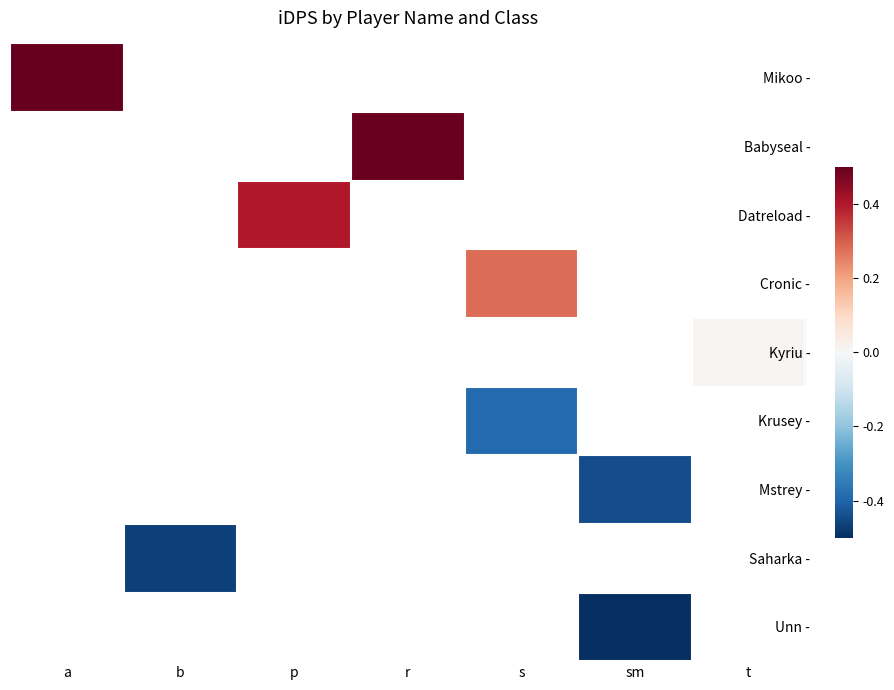

How many values in the Babyseal - series exceed 0?

1